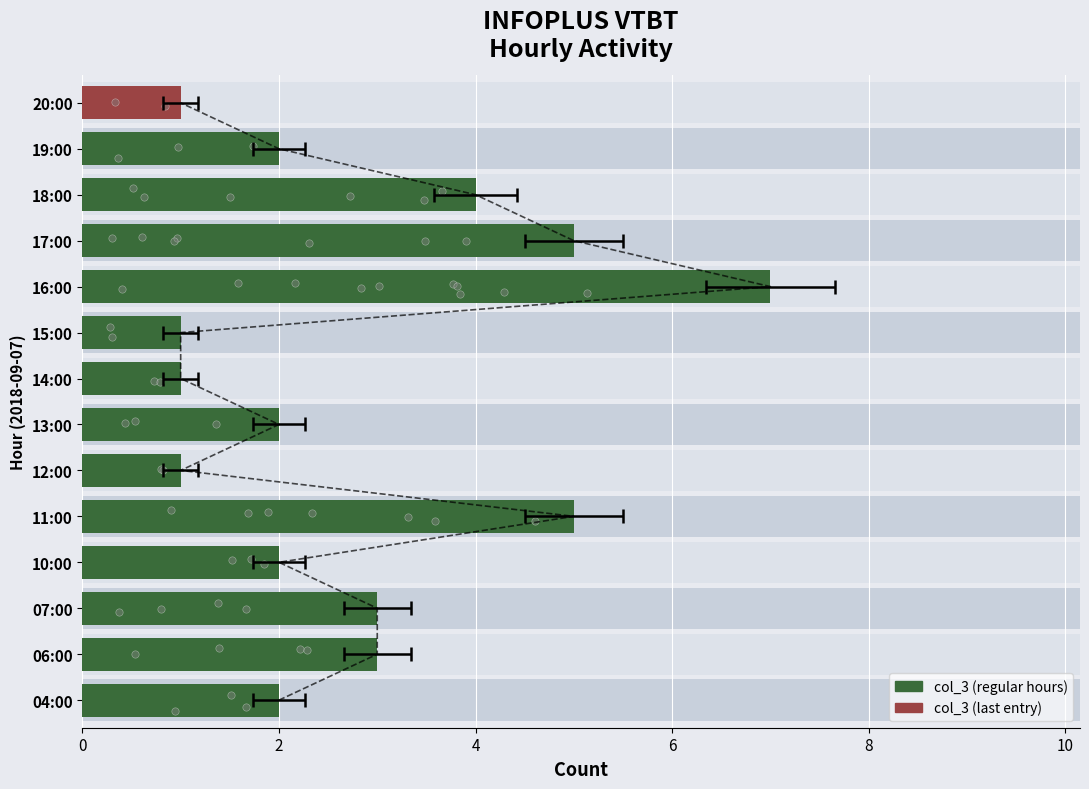

Between 14:00 and 12:00, which is larger?

14:00